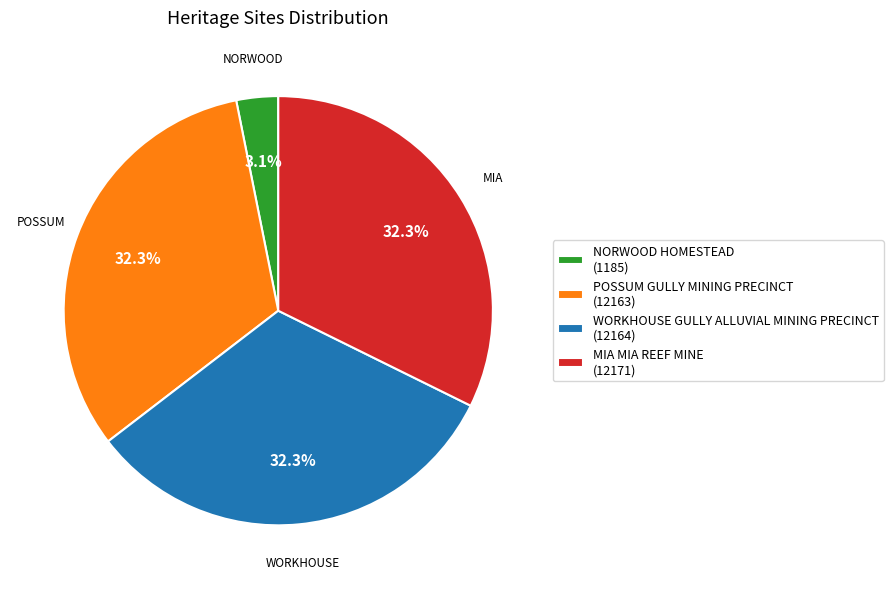

The POSSUM GULLY MINING PRECINCT slice represents 20% of the pie. True or false?

False